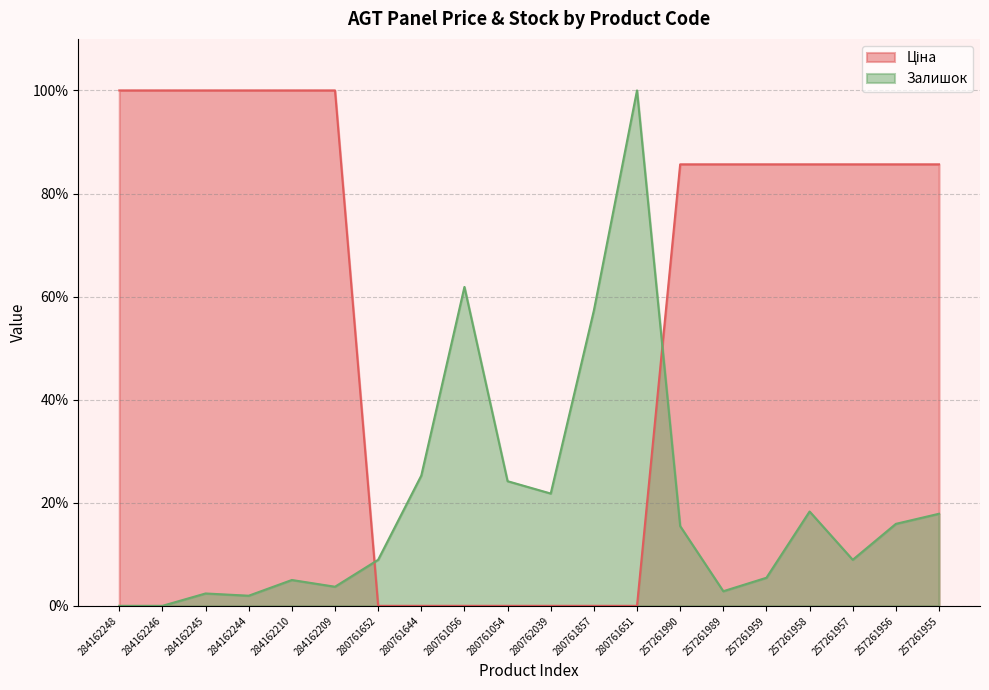

Read the Залишок value at 257261955.

17.9